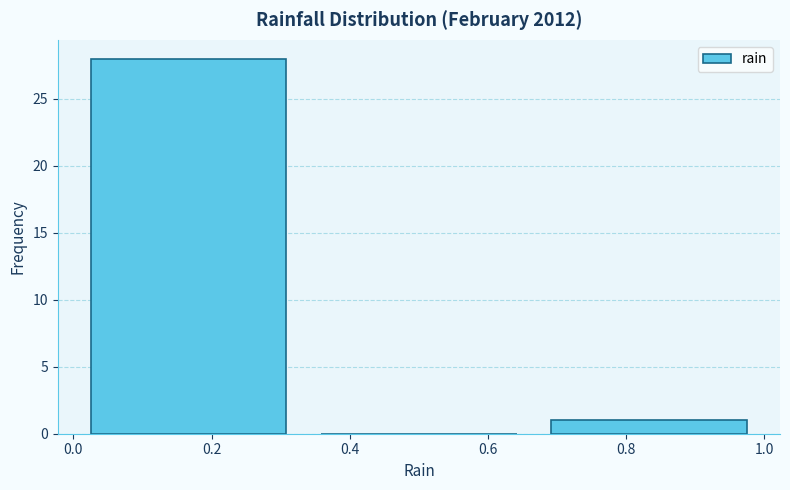

Reading left to right, transcribe this chart: for each bar, give the range it covers on the x-axis and its height. Neither the bar edges nor the heights are printed on the chart, so give them approximately, as read against the axes.

0.00 to 0.34: 28
0.34 to 0.66: 0
0.66 to 1.00: 1